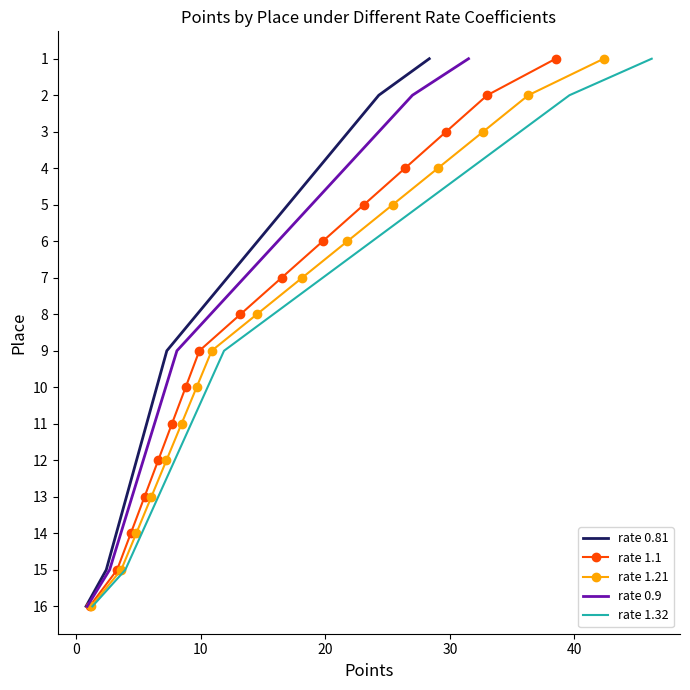

True or false: rate 0.9 and rate 1.1 intersect in this chart.

False